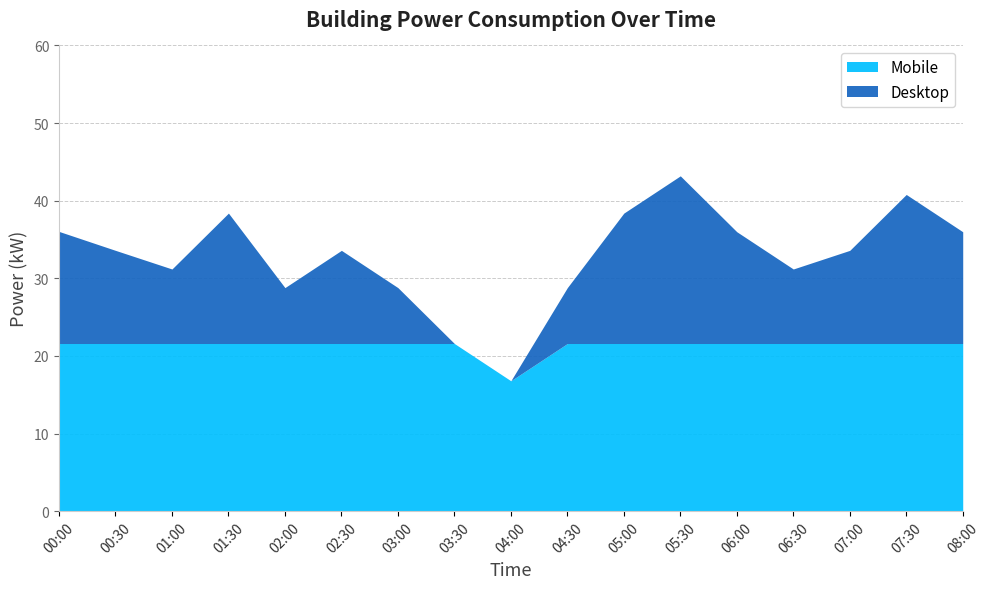

At which category does the chart reach its minimum across all series?

04:00